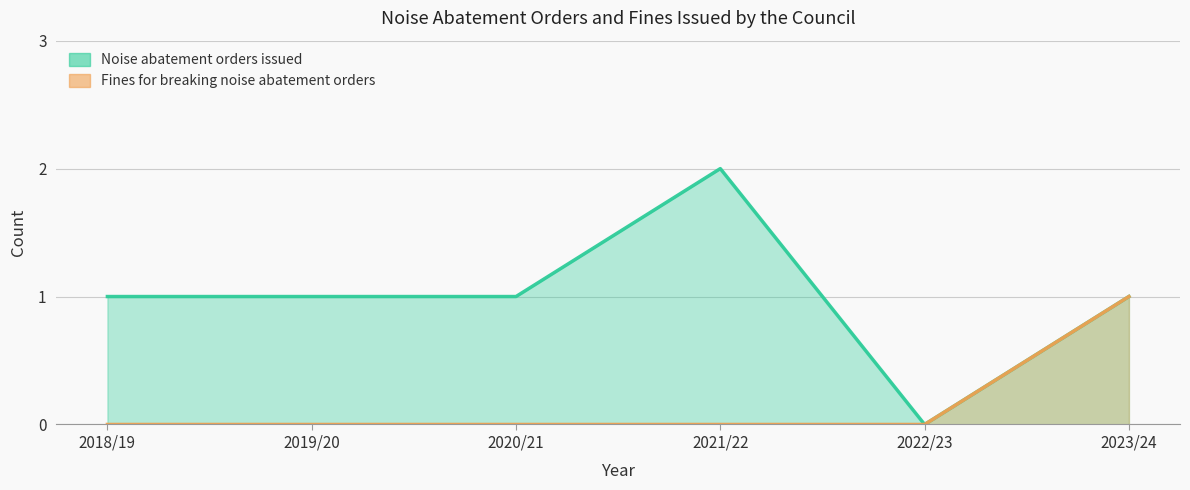

The Fines for breaking noise abatement orders series shows 0 at 2018/19. True or false?

True